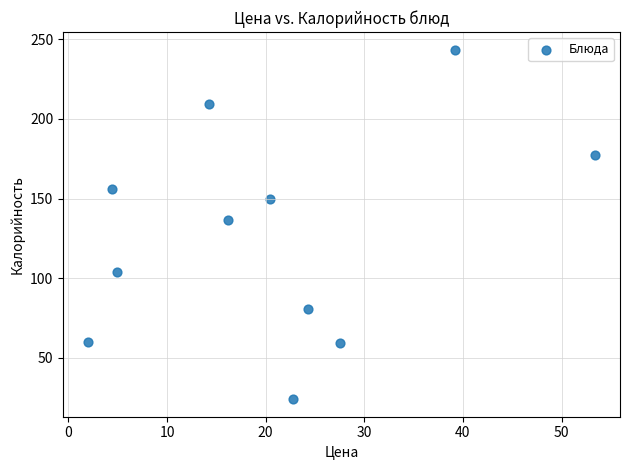

What Y value in the scatter plot is closest to 133?

136.8